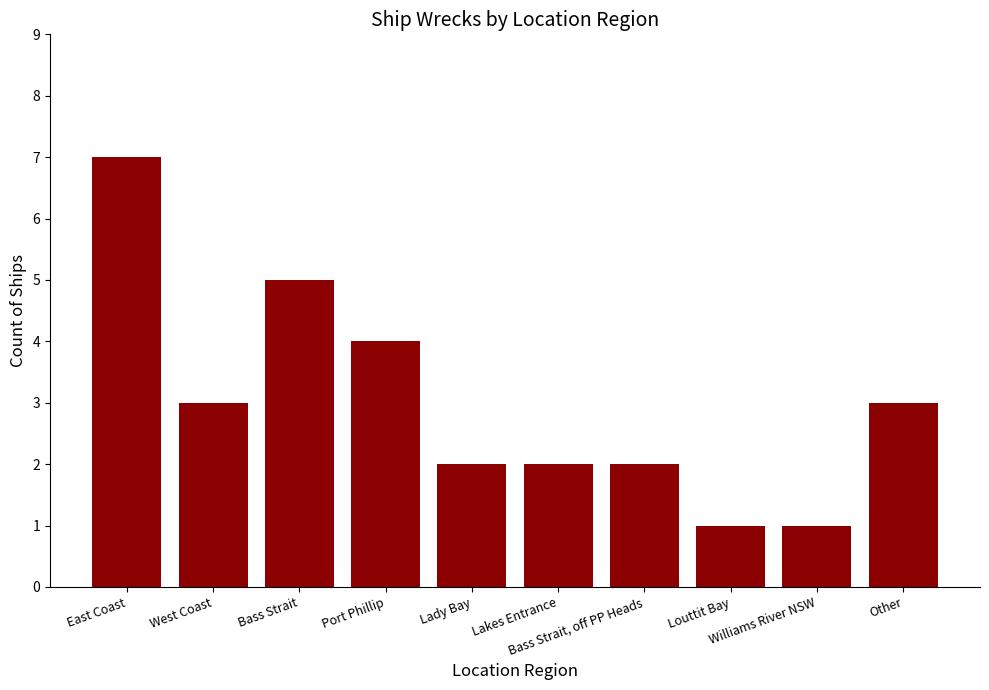

What is the maximum value shown in the chart?

7